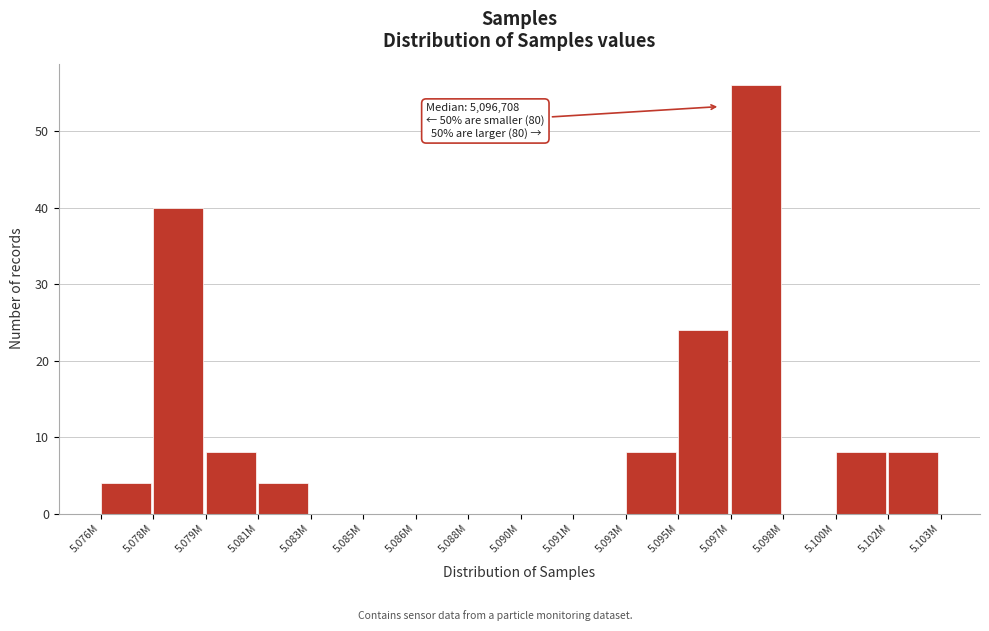

Reading left to right, list all the values displayed in this chart.

5.076M=4	5.078M=40	5.079M=8	5.081M=4	5.083M=0	5.085M=0	5.086M=0	5.088M=0	5.090M=0	5.091M=0	5.093M=8	5.095M=24	5.097M=56	5.098M=0	5.100M=8	5.102M=8